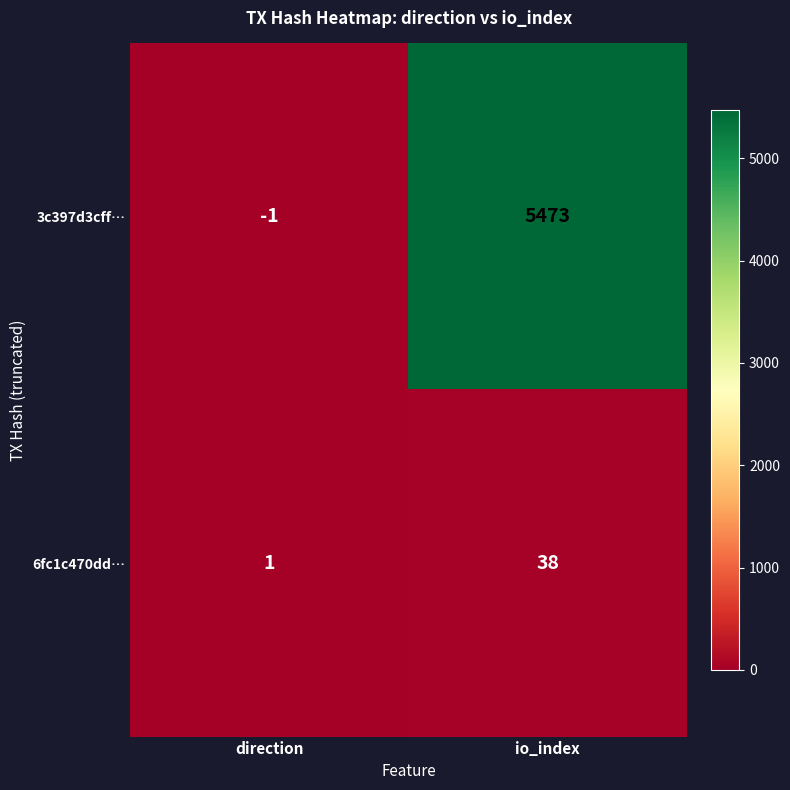

Which label corresponds to the smallest value in the chart?

direction